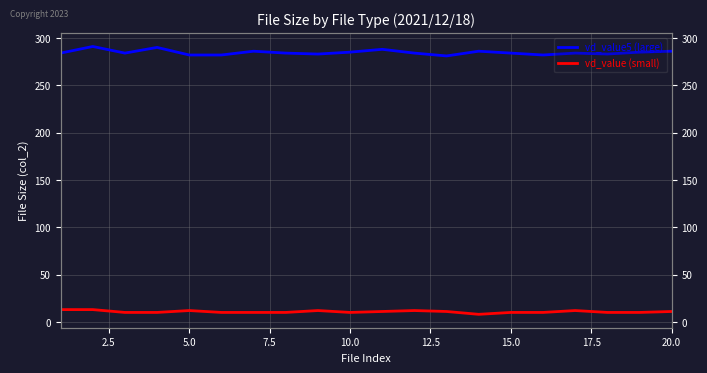

True or false: vd_value (small) and vd_value5 (large) intersect in this chart.

False